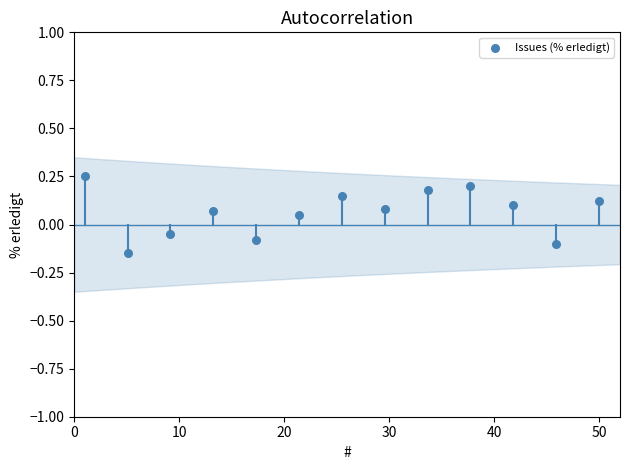

What is the range of X values (max minus min)?

49.0